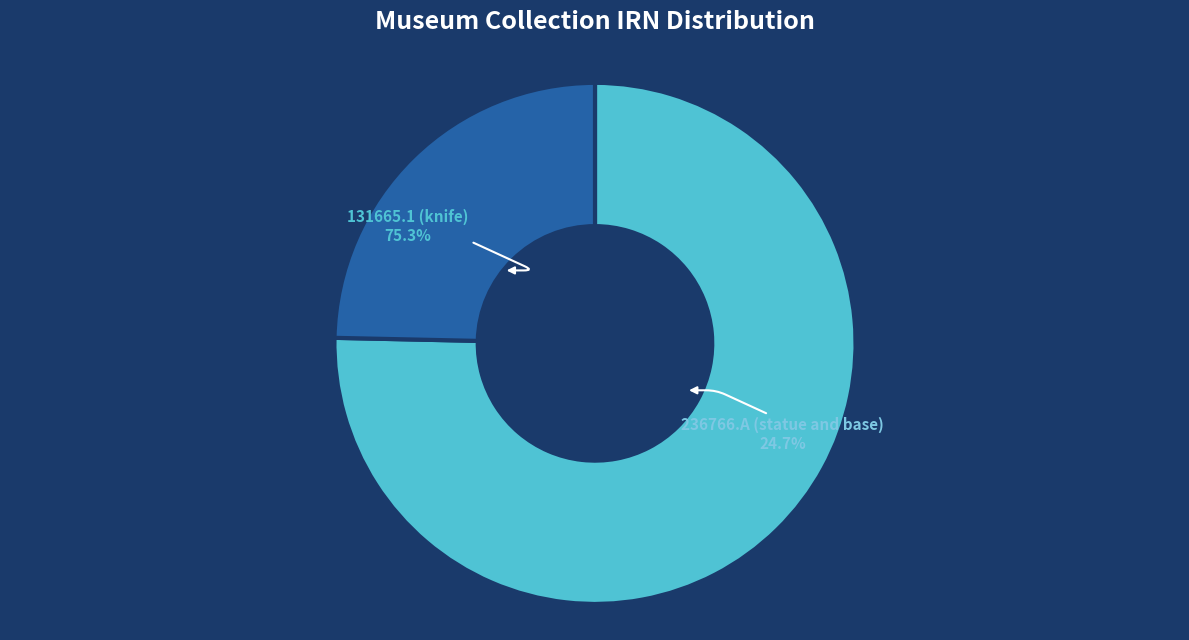

Which slice is the largest?

131665.1 (knife)